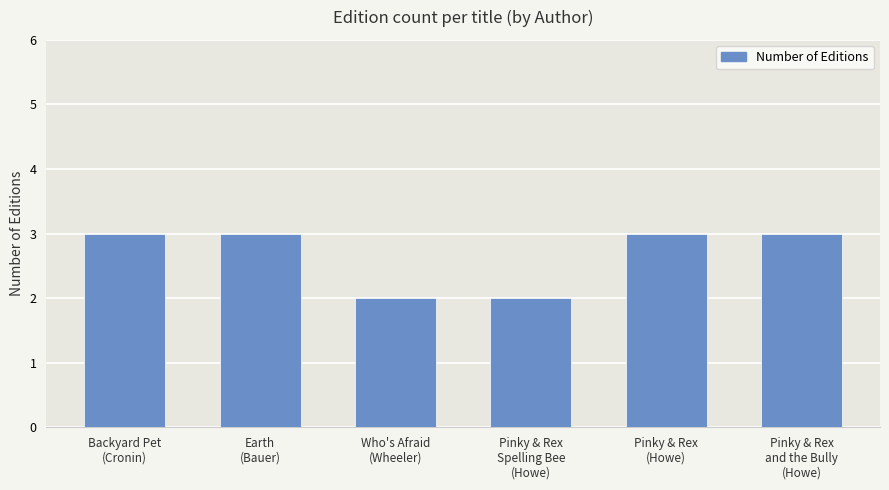

Is it true that the value at Earth
(Bauer) is 3?

True